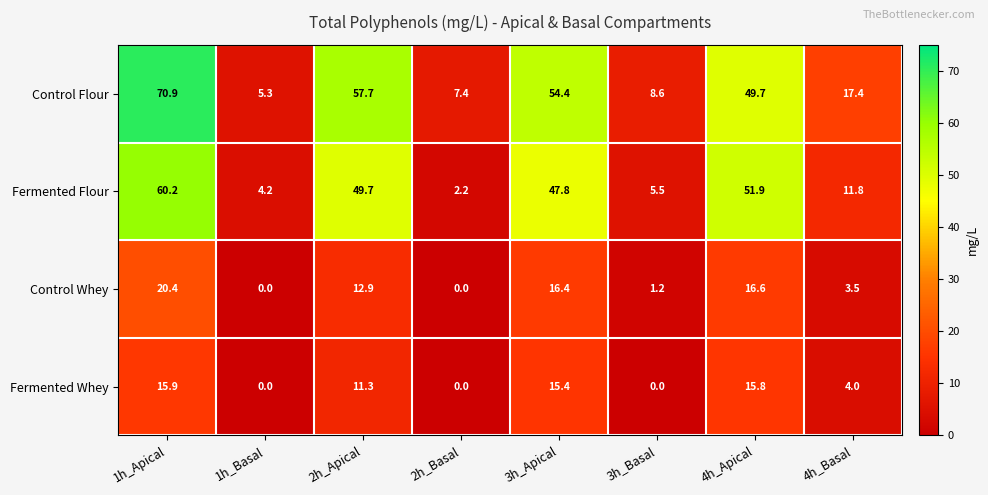

What is the difference between the Fermented Whey values at 2h_Basal and 4h_Apical?

15.8